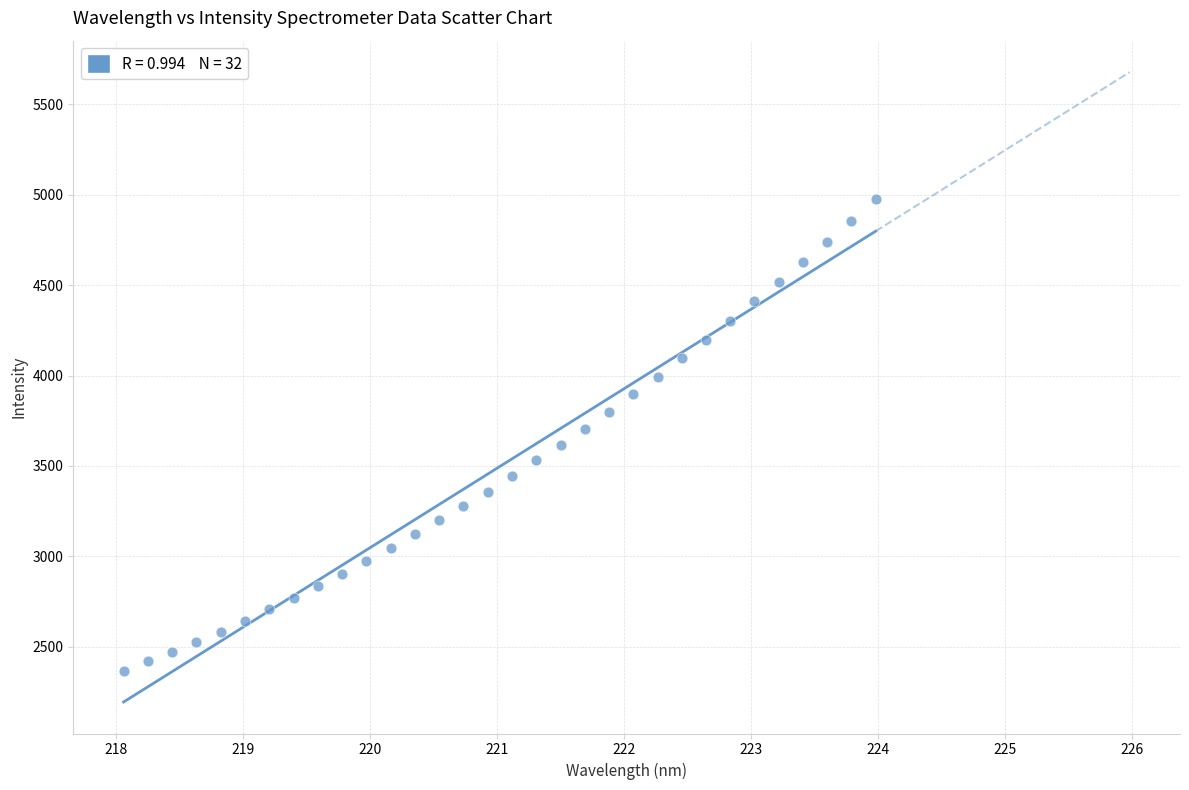

What is the range of Y values (max minus min)?

2609.2